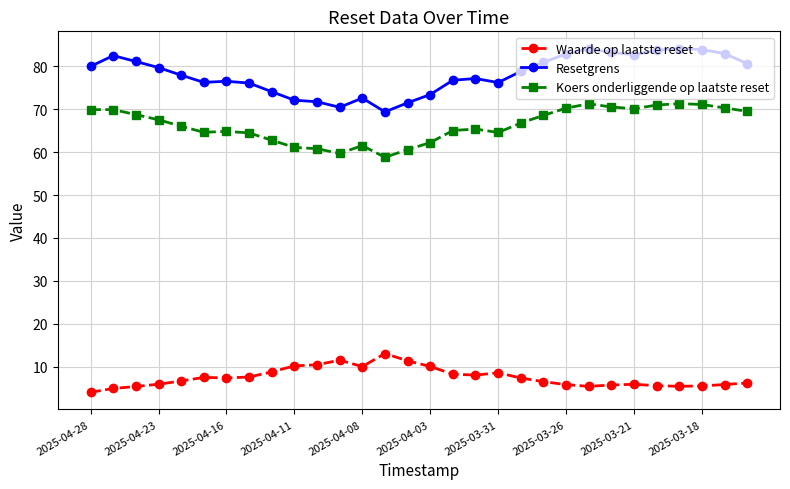

Which series has the widest spread of values?

Resetgrens